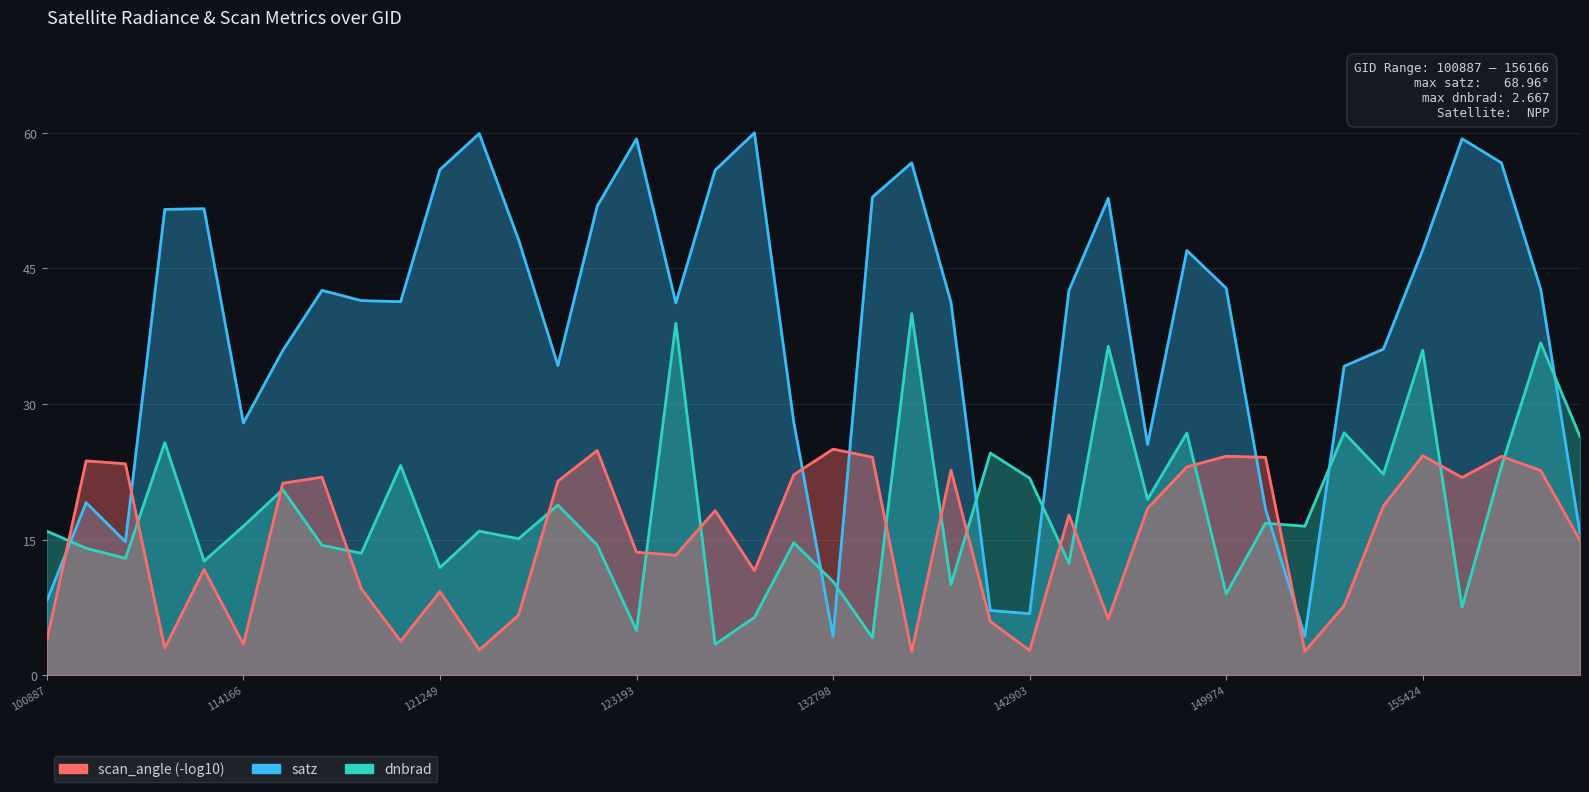

True or false: scan_angle (-log10) and satz cross at least once.

True